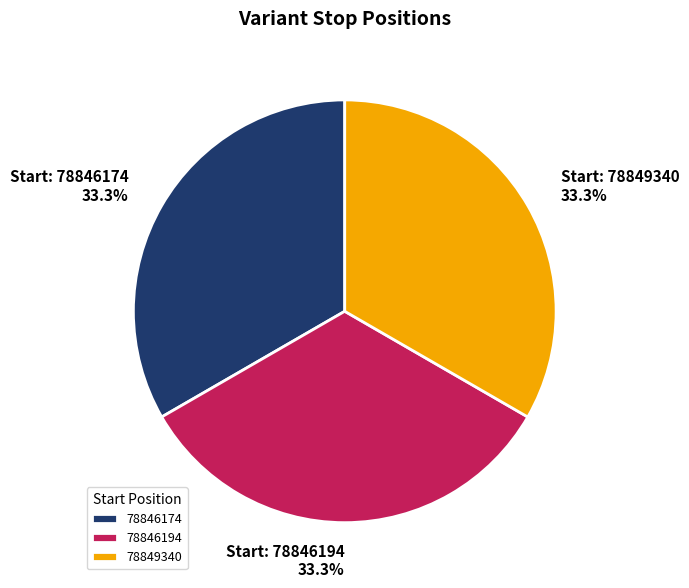

Is it true that 78846194 is 27% of the pie?

False